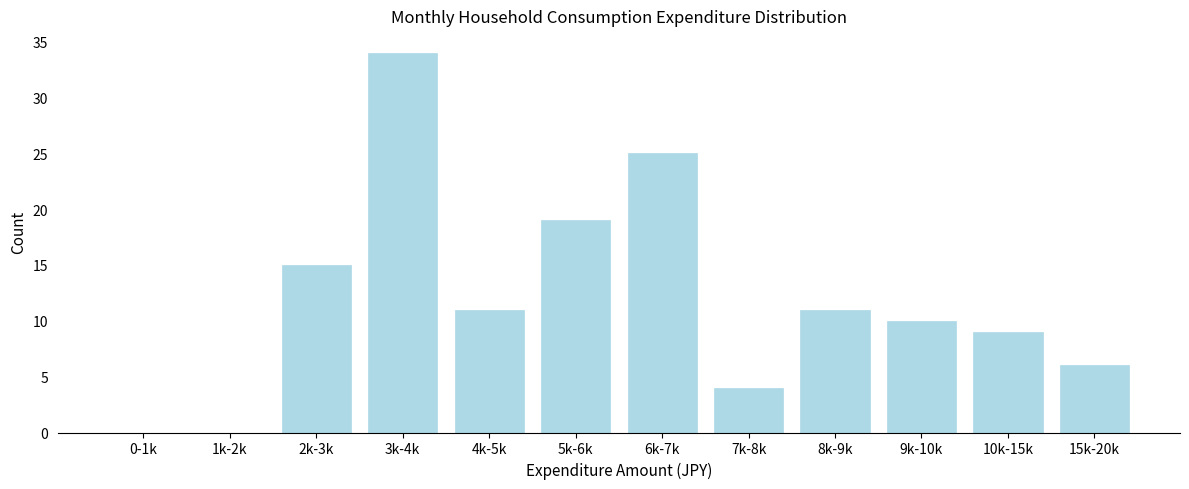

Reading left to right, extract all data points from this chart.

0-1k=0	1k-2k=0	2k-3k=15	3k-4k=34	4k-5k=11	5k-6k=19	6k-7k=25	7k-8k=4	8k-9k=11	9k-10k=10	10k-15k=9	15k-20k=6